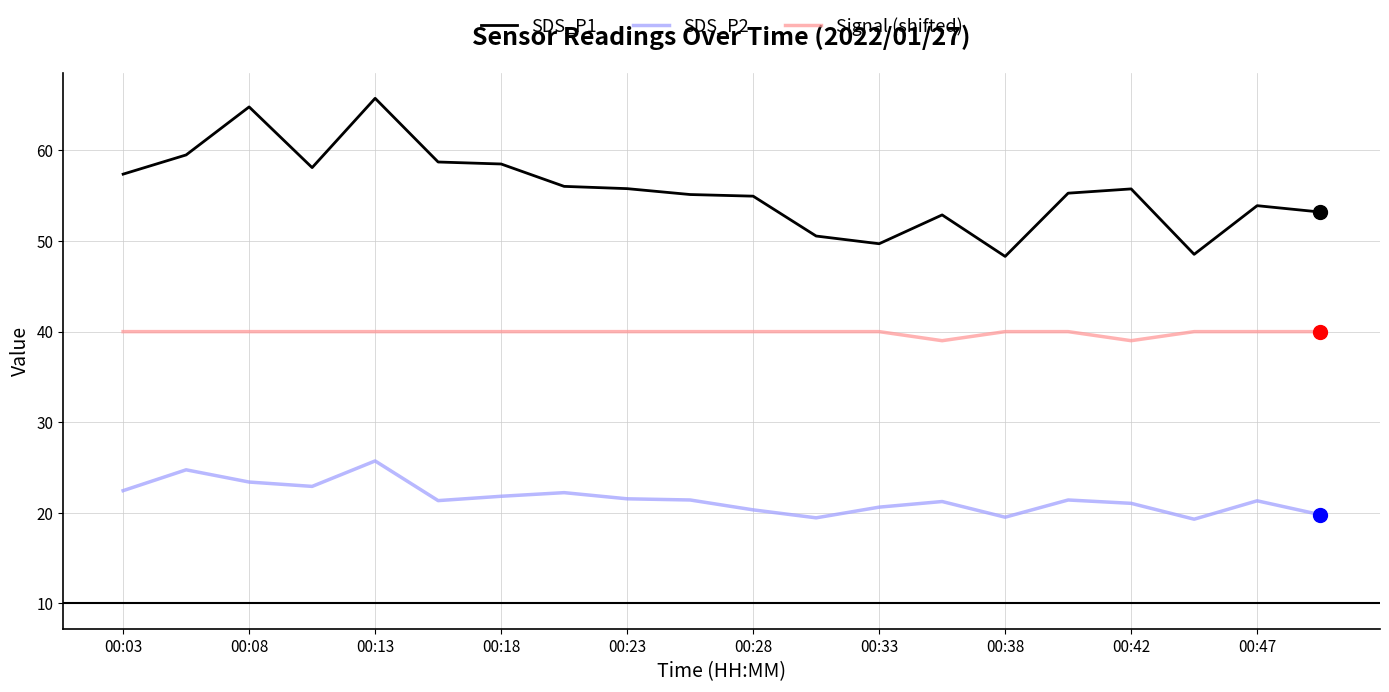

Which series has the largest total across all categories?

SDS_P1